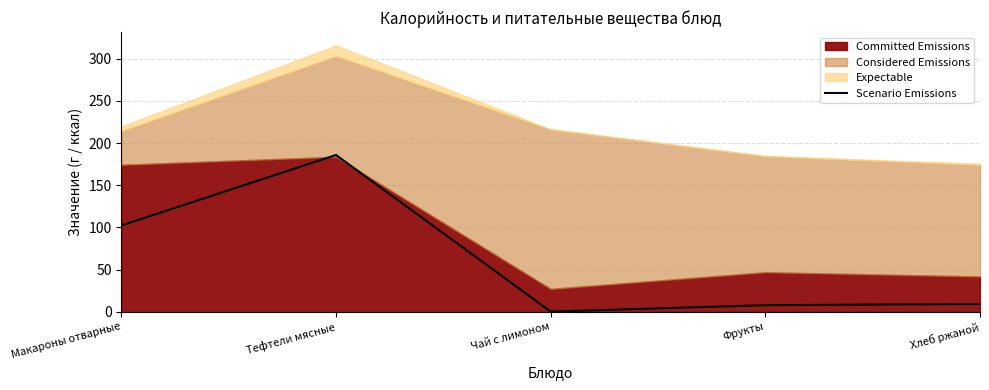

How many interior local valleys (lower than both neighbors) does the data have?

1